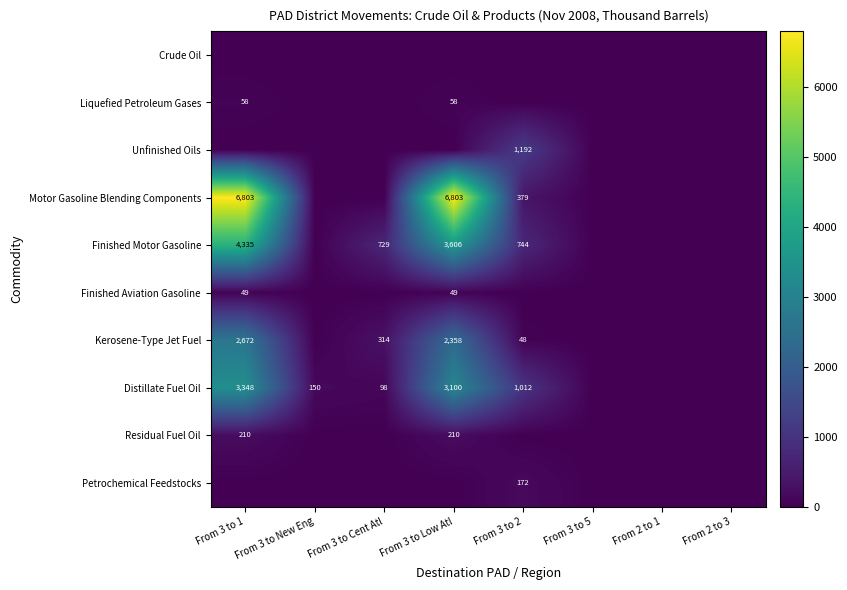

The Liquefied Petroleum Gases series shows 35 at From 3 to Low Atl. True or false?

False